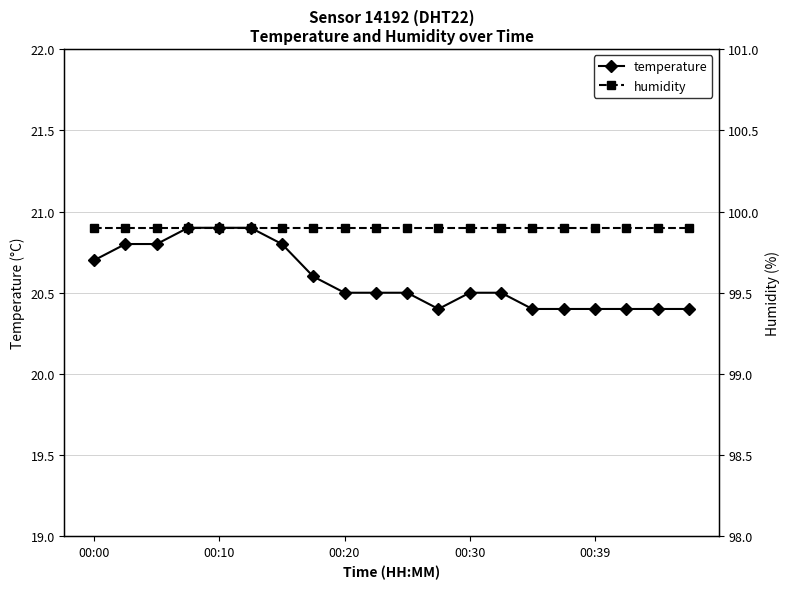

True or false: temperature and humidity intersect in this chart.

False